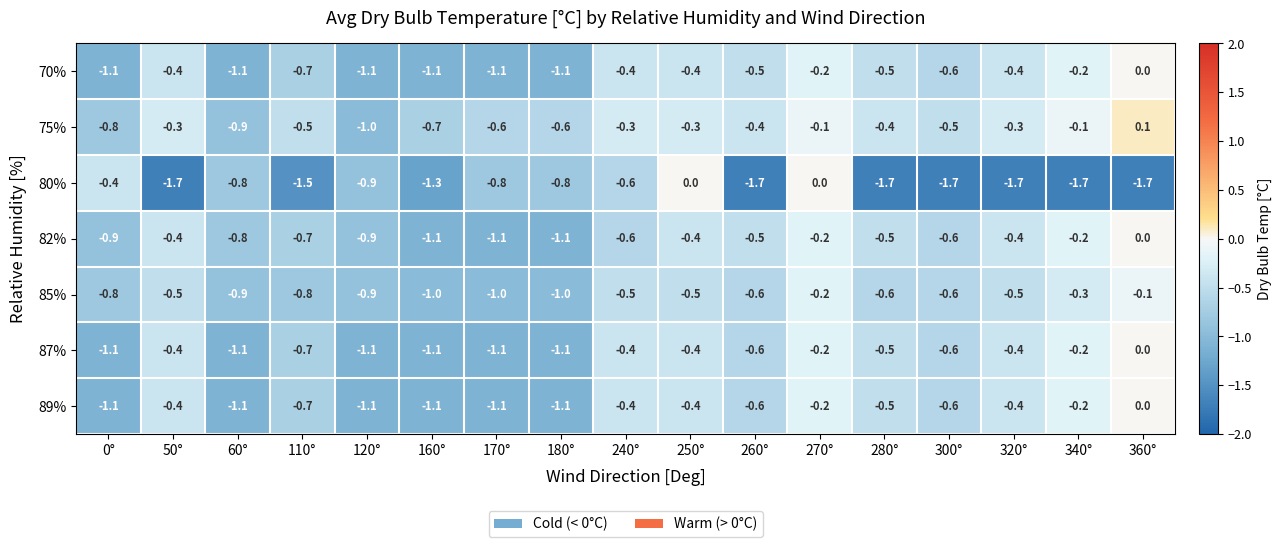

How many distinct data groups are displayed?

7